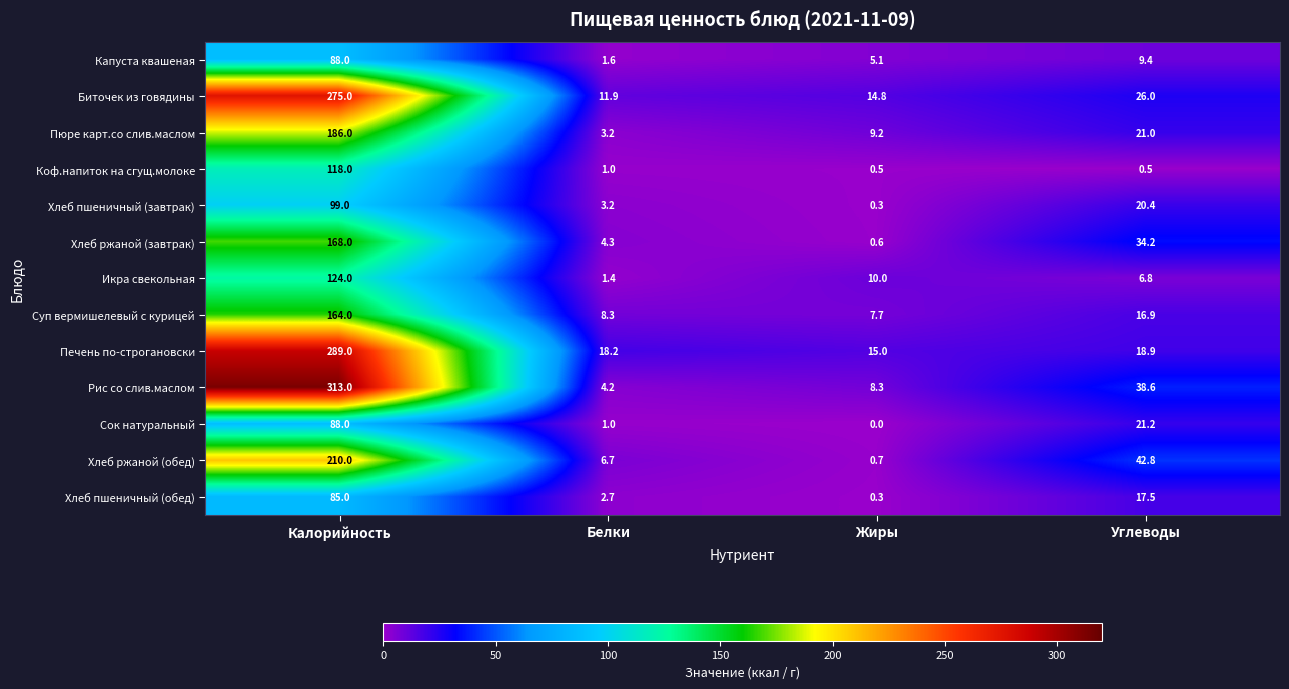

Rank the categories by Хлеб ржаной (завтрак) value from highest to lowest.

Калорийность, Углеводы, Белки, Жиры